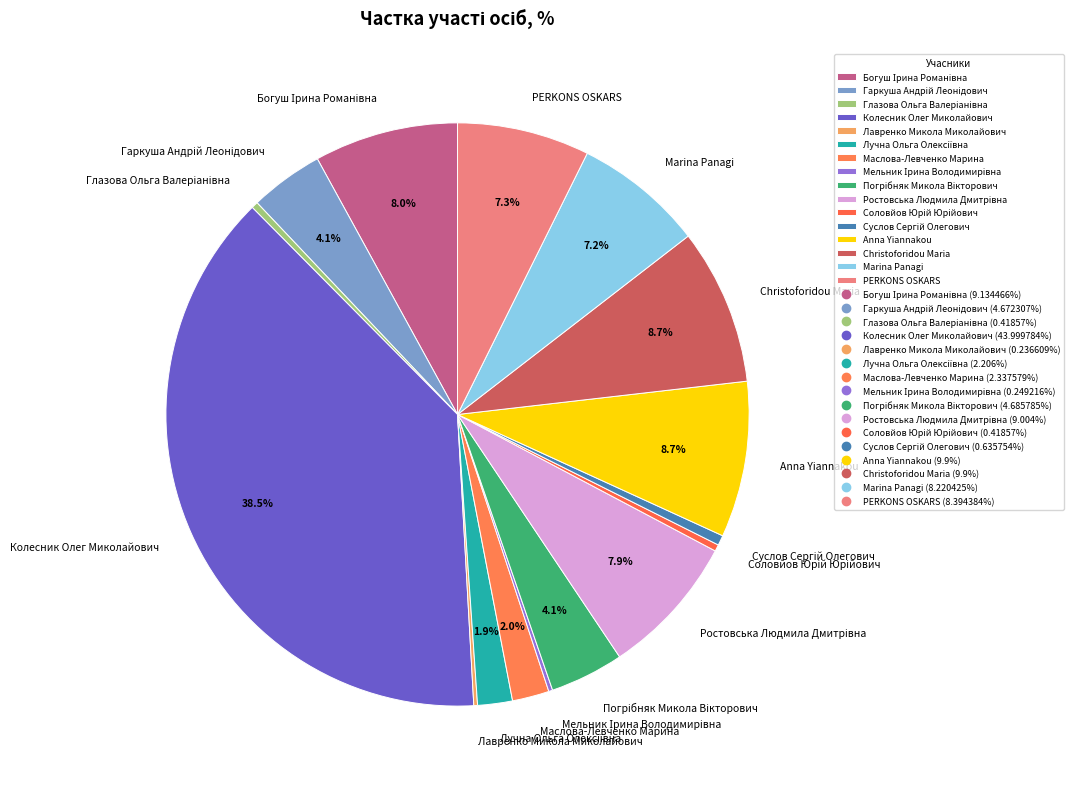

What is the largest slice in the pie chart?

Колесник Олег Миколайович